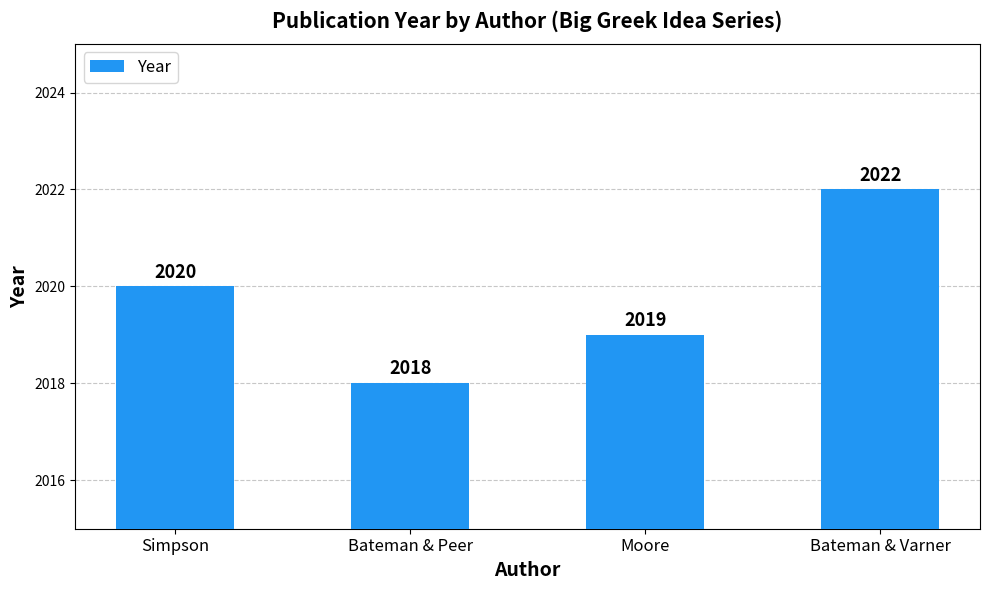

What is the label of the 2nd bar from the left?

Bateman & Peer